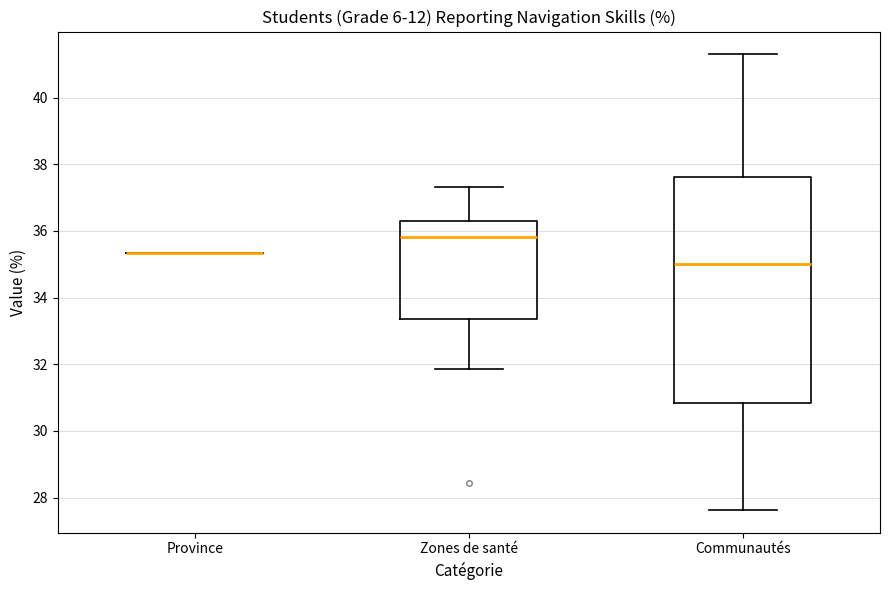

Reading left to right, read every box against the y-axis: the position of its median line, the range the box covers, and the ends of its whiskers. The values are not printed on the chart, so give them approximately, as read against the axis.

Province: box collapsed to a line at 35.4, whiskers 35.4 to 35.4
Zones de santé: median 35.8, box 33.4 to 36.4, whiskers 31.8 to 37.4
Communautés: median 35.0, box 30.8 to 37.6, whiskers 27.6 to 41.2